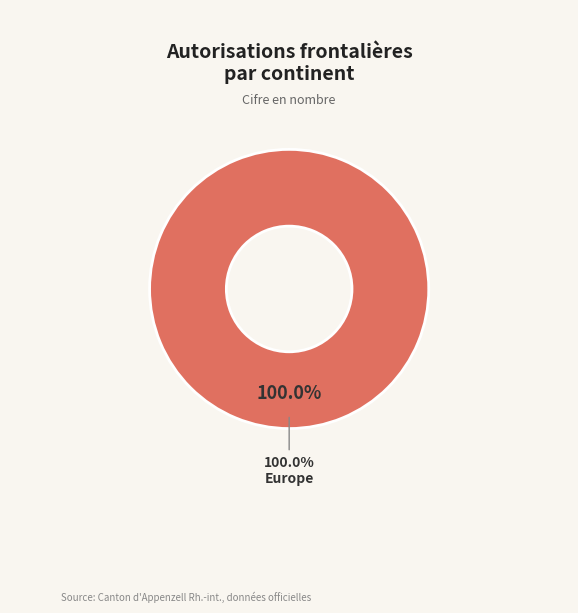

Is it true that Provenance inconnu is 0% of the pie?

True